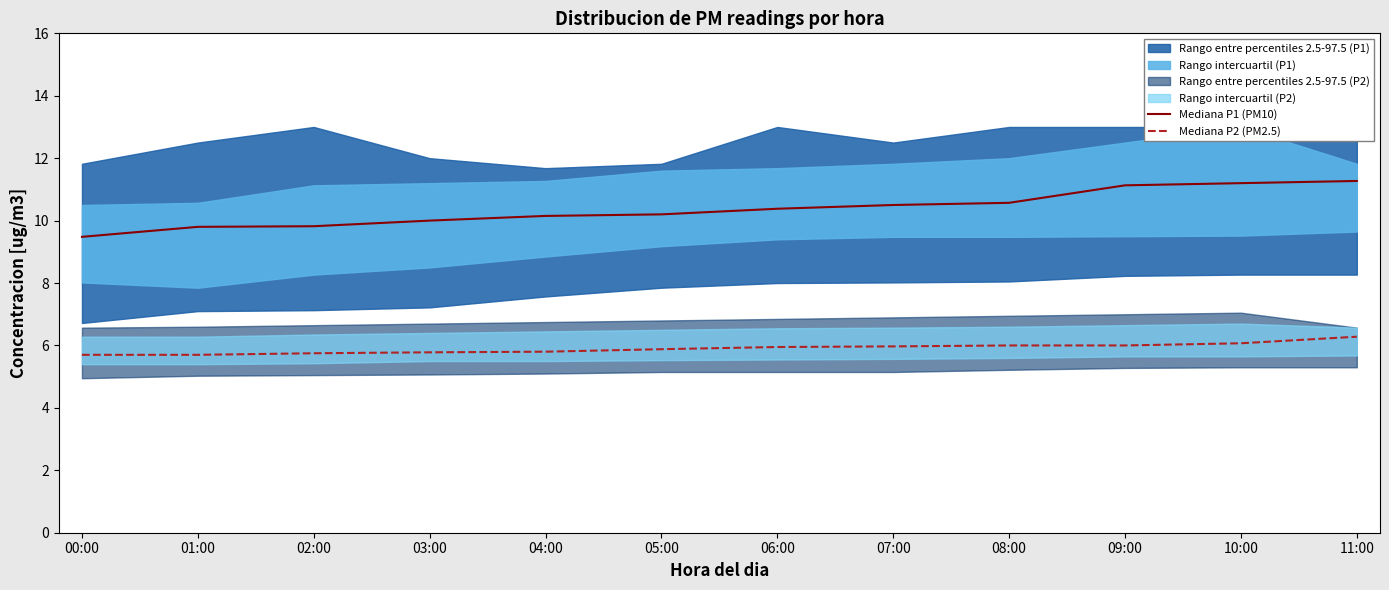

Is the value of Mediana P1 (PM10) at 09:00 greater than the value of Mediana P2 (PM2.5) at 04:00?

Yes